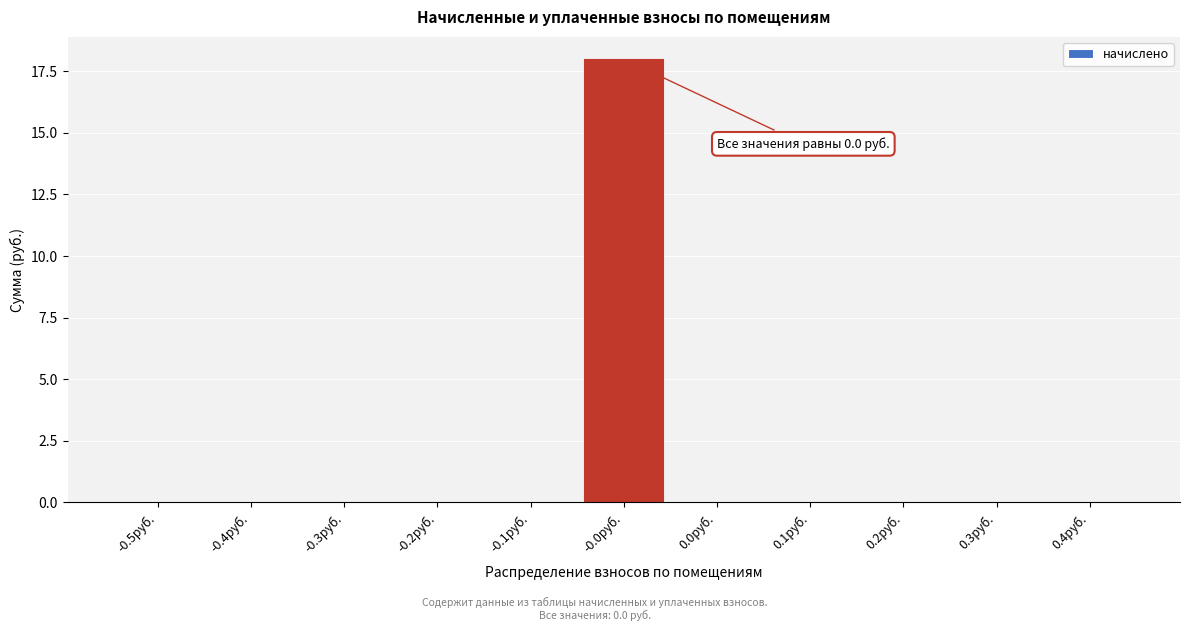

Reading right to left, what are all the values shown in this chart?

0.4руб.=0	0.3руб.=0	0.2руб.=0	0.1руб.=0	0.0руб.=0	-0.0руб.=18	-0.1руб.=0	-0.2руб.=0	-0.3руб.=0	-0.4руб.=0	-0.5руб.=0